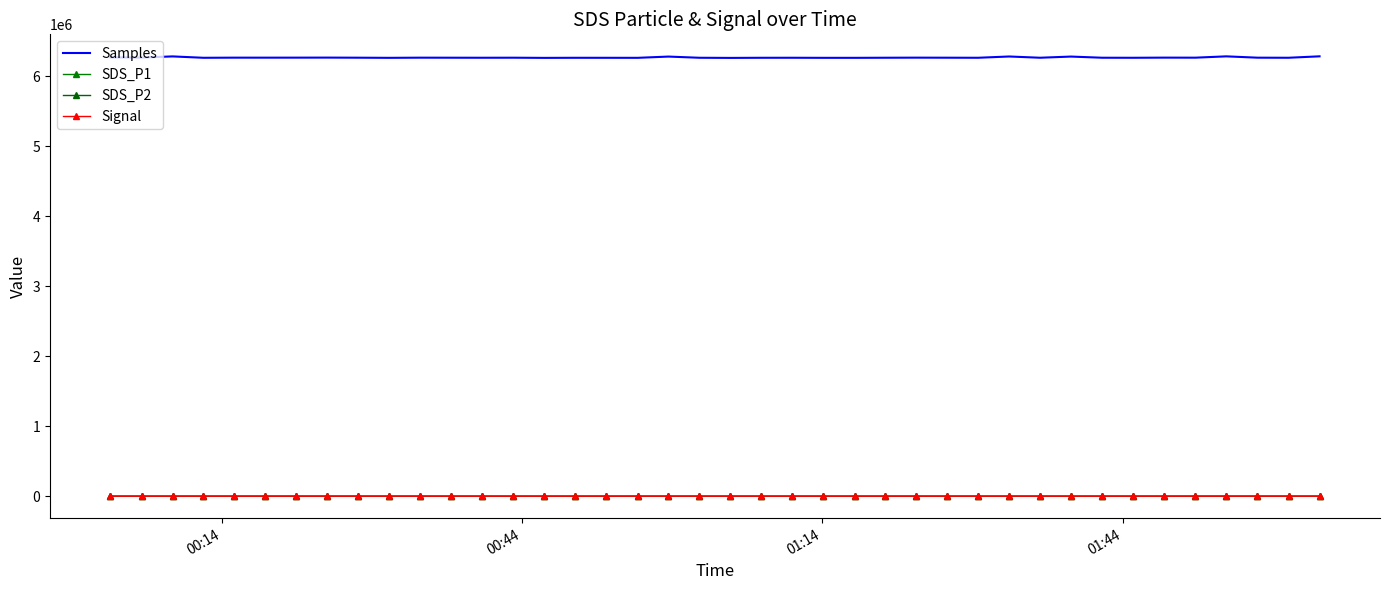

How many values in the Samples series exceed 6267136?

19